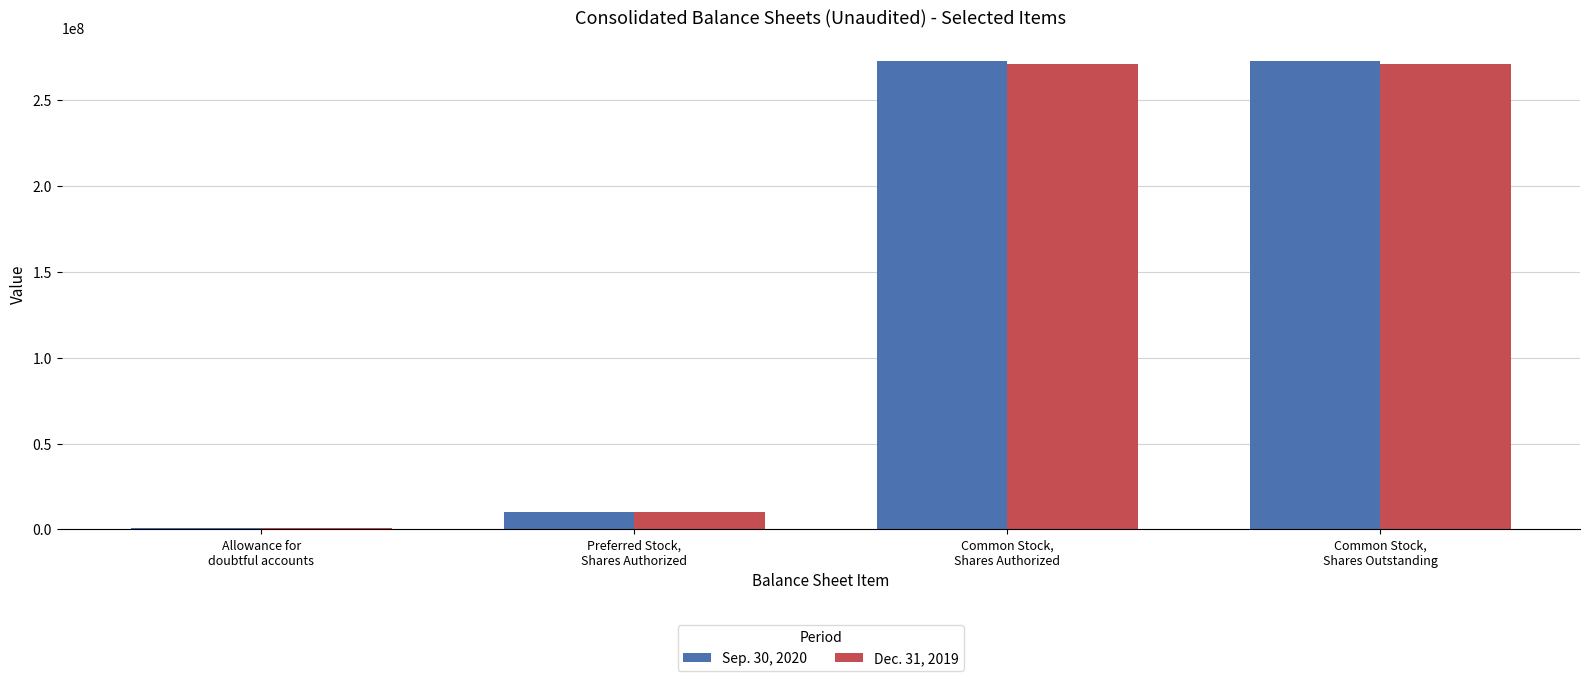

What is the greatest value displayed?

272812271